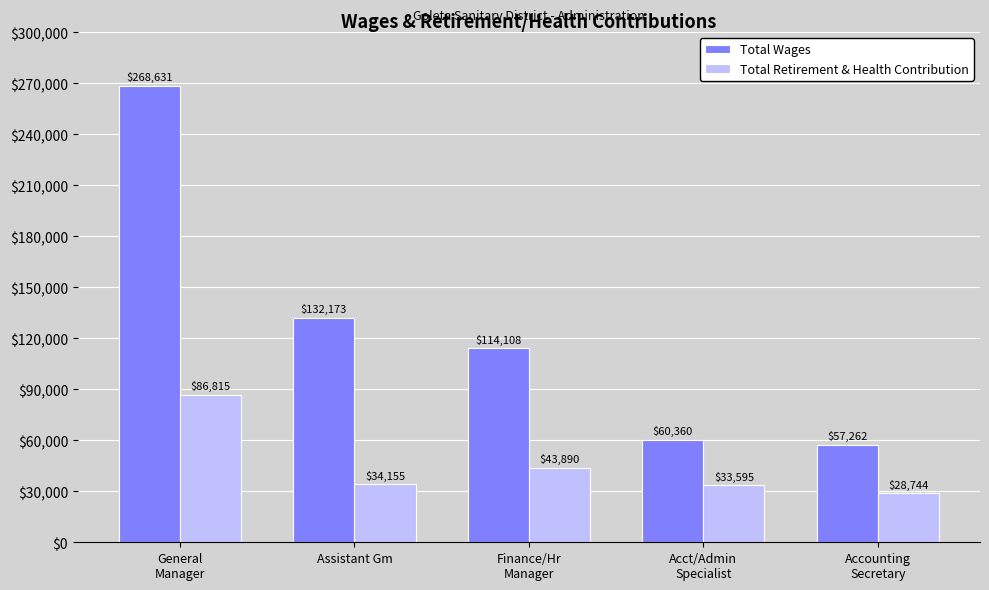

Which series has the largest range (max minus min)?

Total Wages